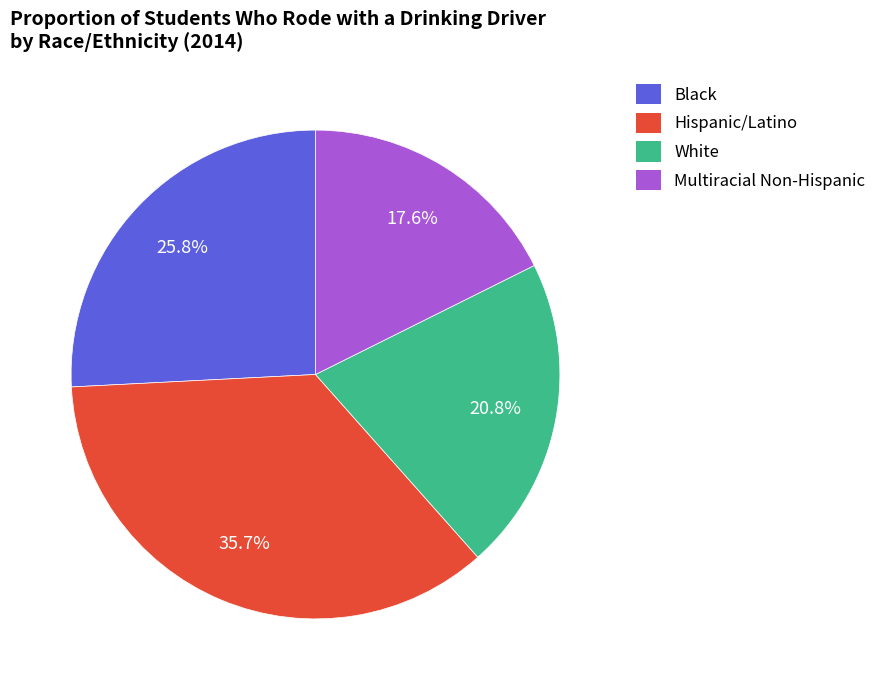

To the nearest percent, what is the average slice percentage?

25%